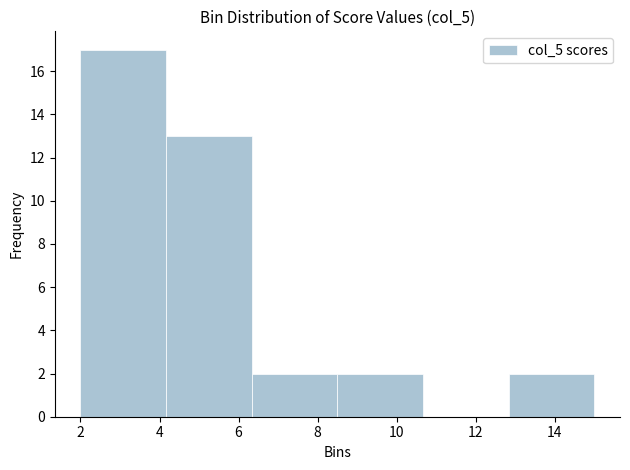

How tall is the bar that spans 6.4 to 8.6 on the x-axis? Neither the bar edges nor the heights are printed on the chart, so give them approximately, as read against the axes.

2